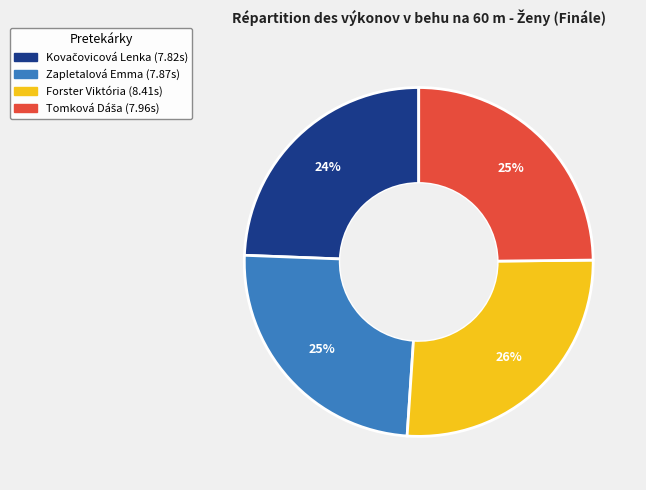

Which category has the biggest portion of the pie?

Forster Viktória